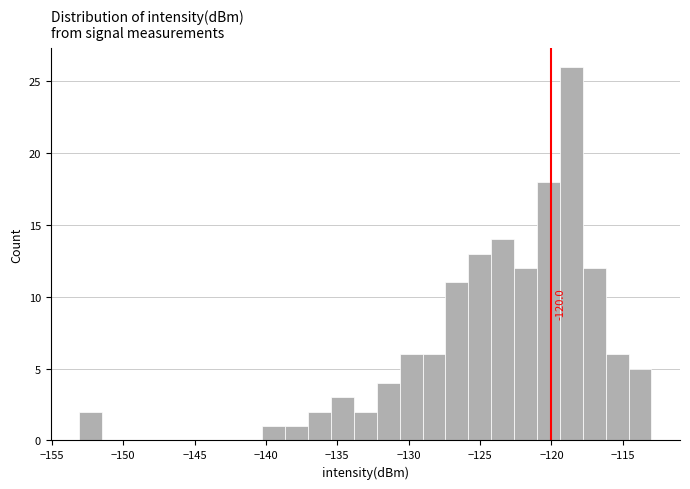

Read against the x-axis, roughly where is the centre of the tallest bar?

-118.5